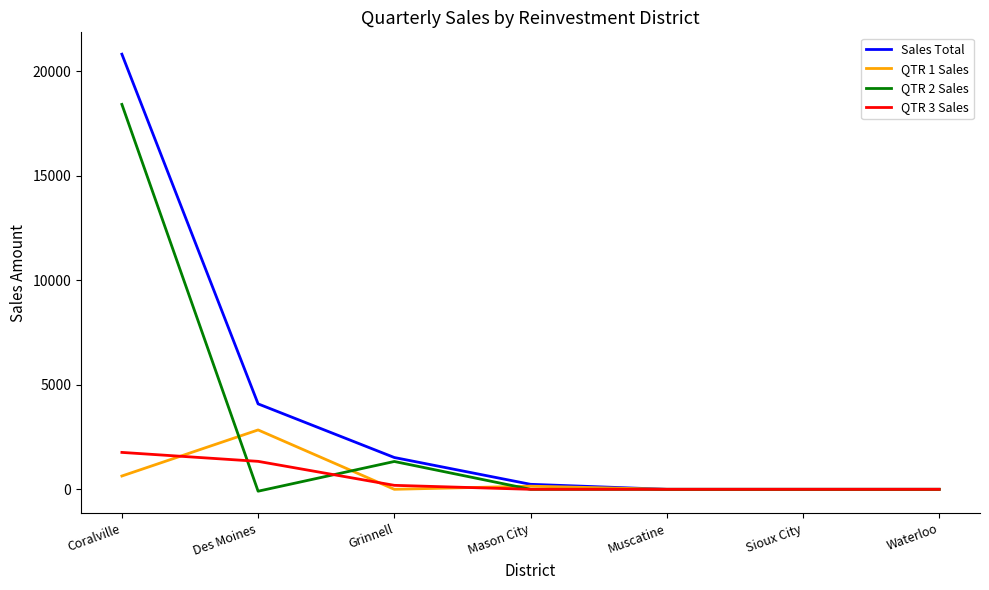

What is the difference between the highest and lowest values at Grinnell?

1521.3